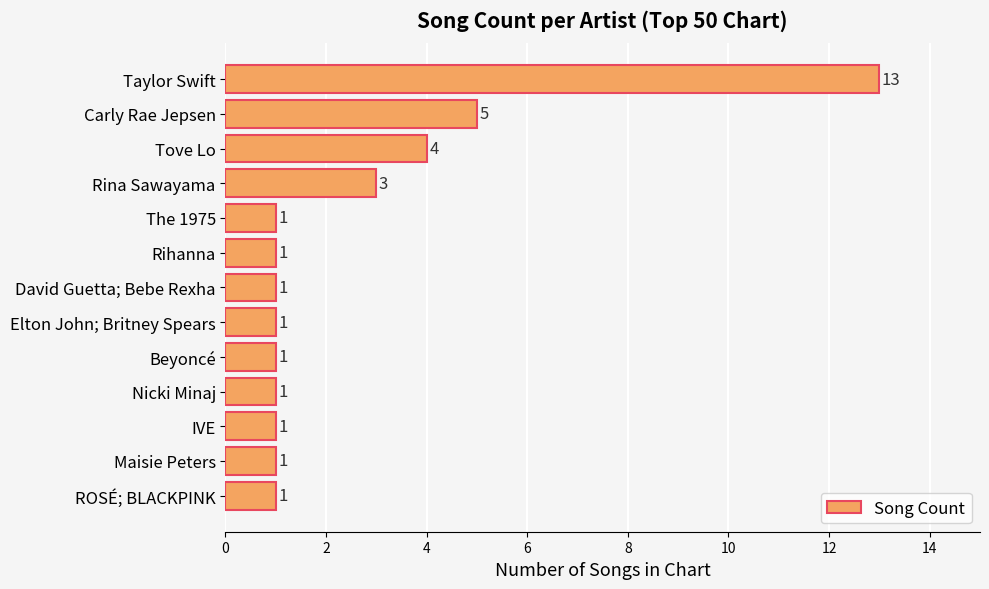

Which label corresponds to the largest value in the chart?

Taylor Swift